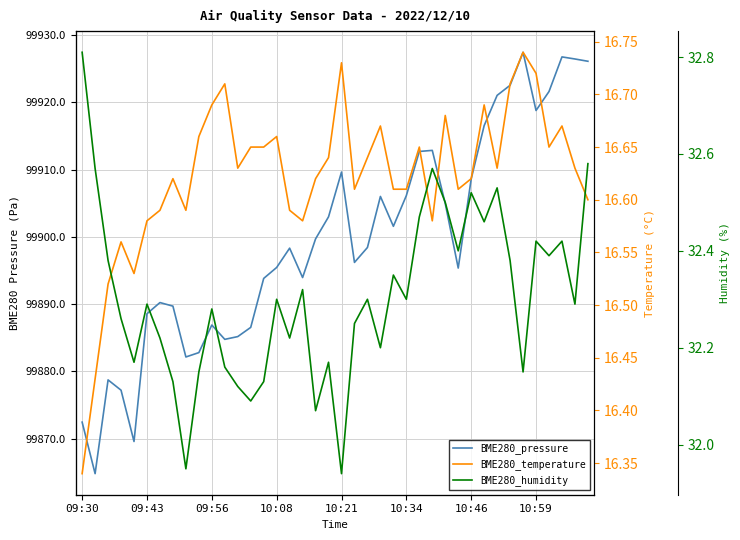

What is the sum of all BME280_temperature values?

664.9